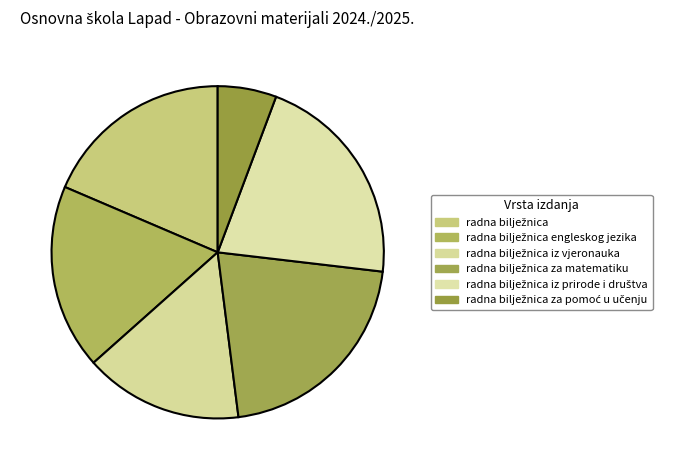

How many slices are in this pie chart?

6